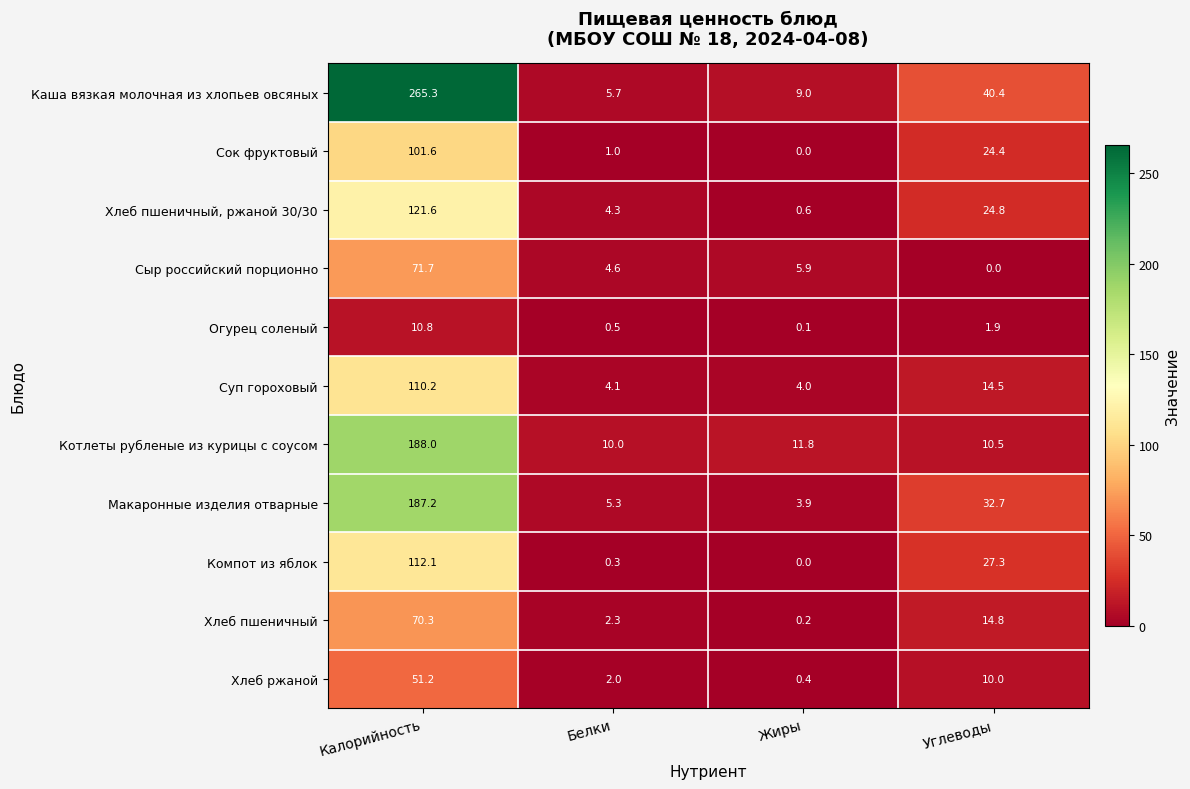

What is the sum of all Сыр российский порционно values?

82.2